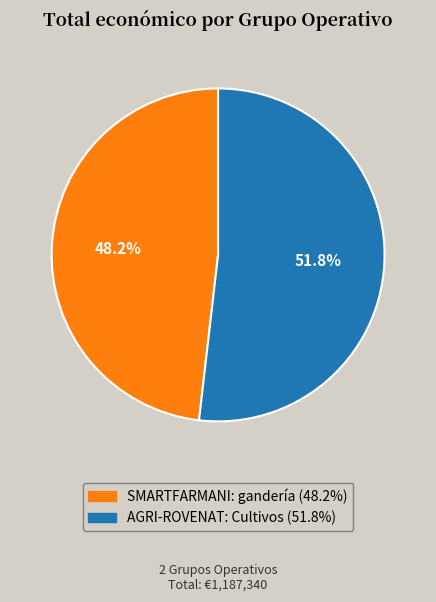

Is there a majority slice in this chart?

Yes